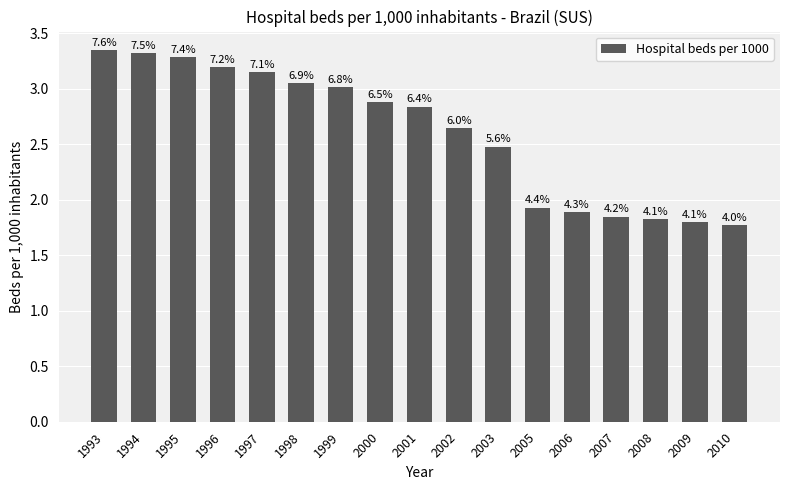

Approximately how many times larger is the value at 1996 compared to 1993?

1.0